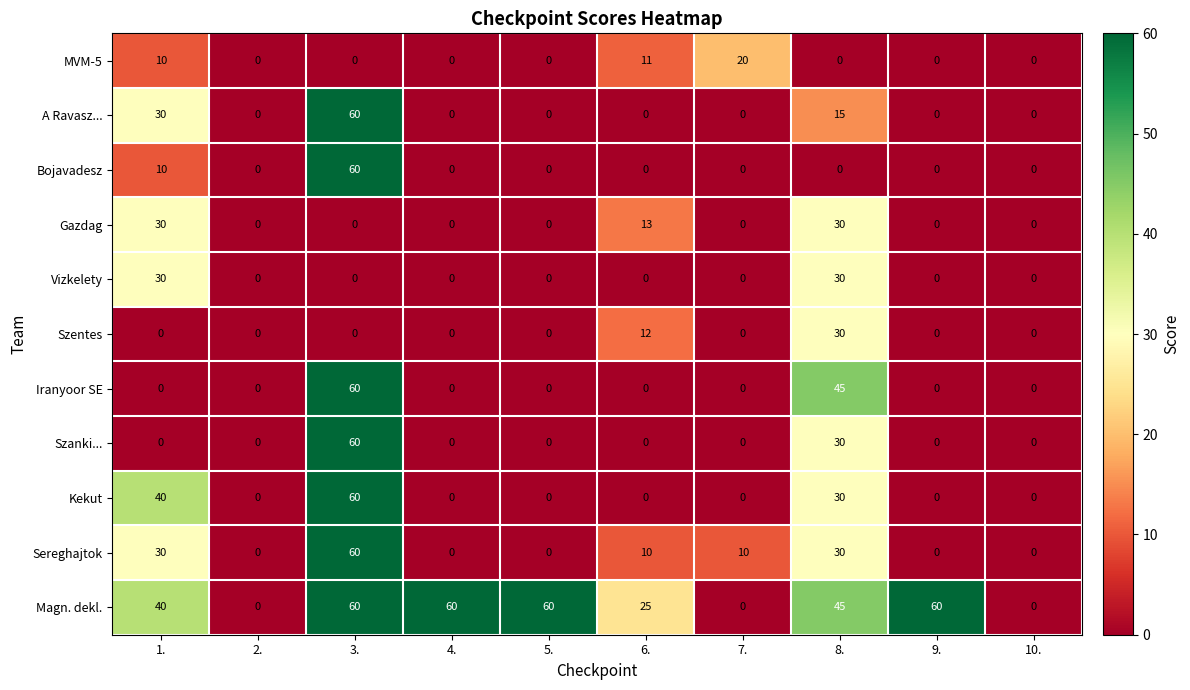

Count the number of data series in this chart.

11